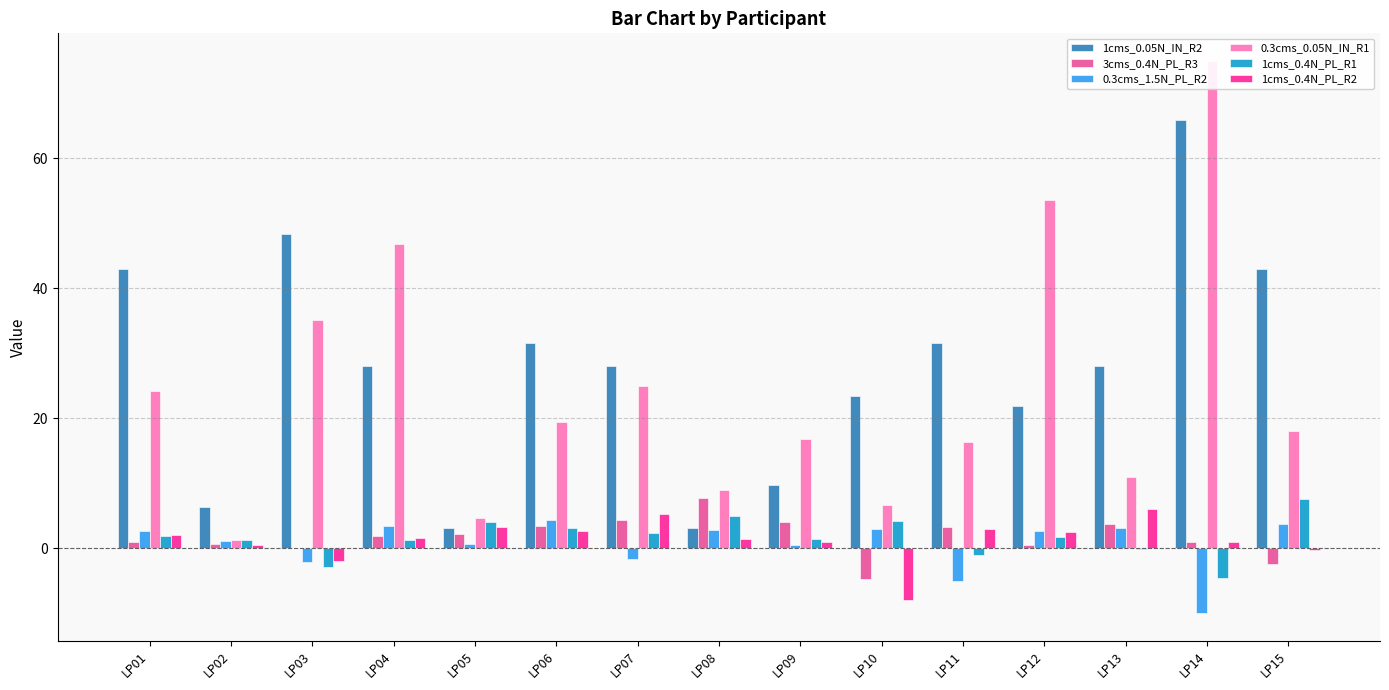

What is the spread (max minus min) of values at LP14?

85.0